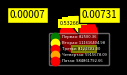

The Четвертая slice represents 1% of the pie. True or false?

True